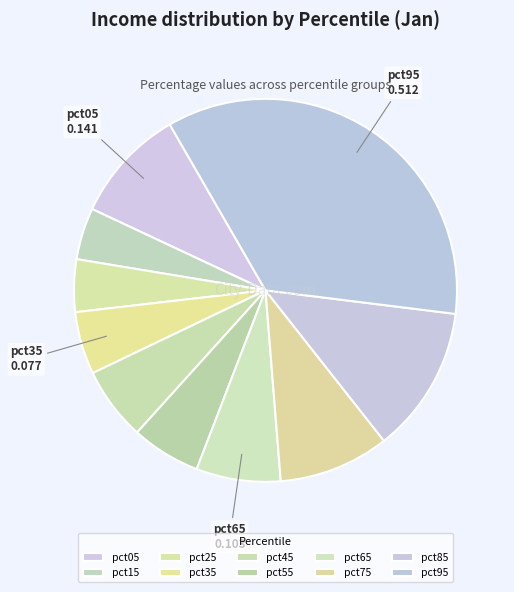

Is the sum of pct95 and pct45 greater than half?

No